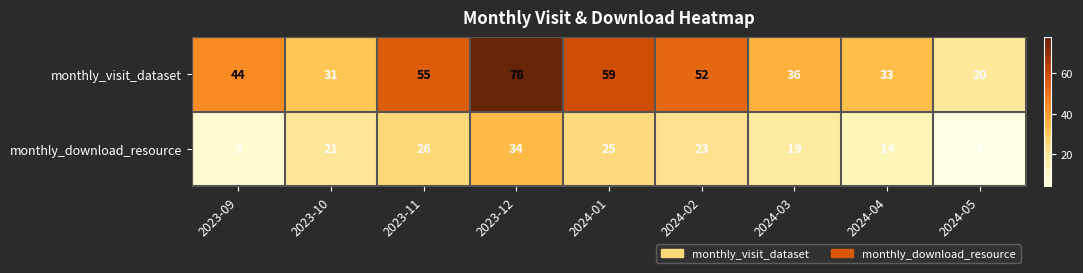

How many data points does each series have?

9